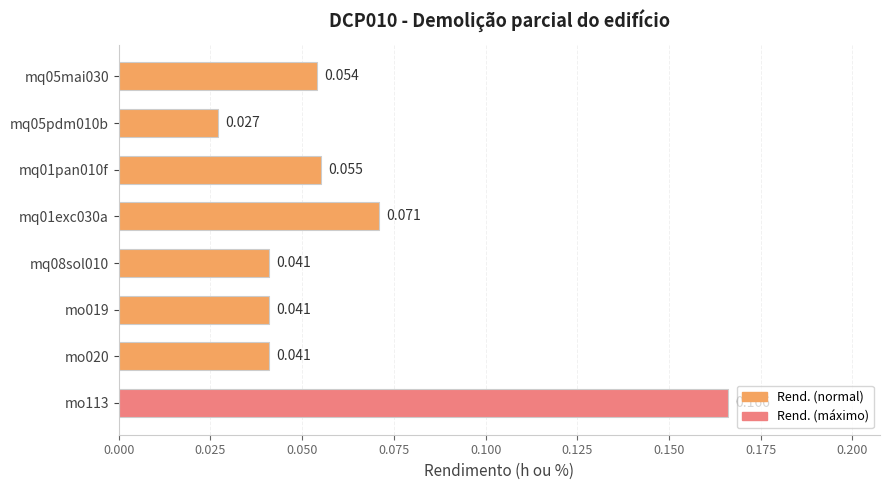

How many categories are shown in the chart?

8